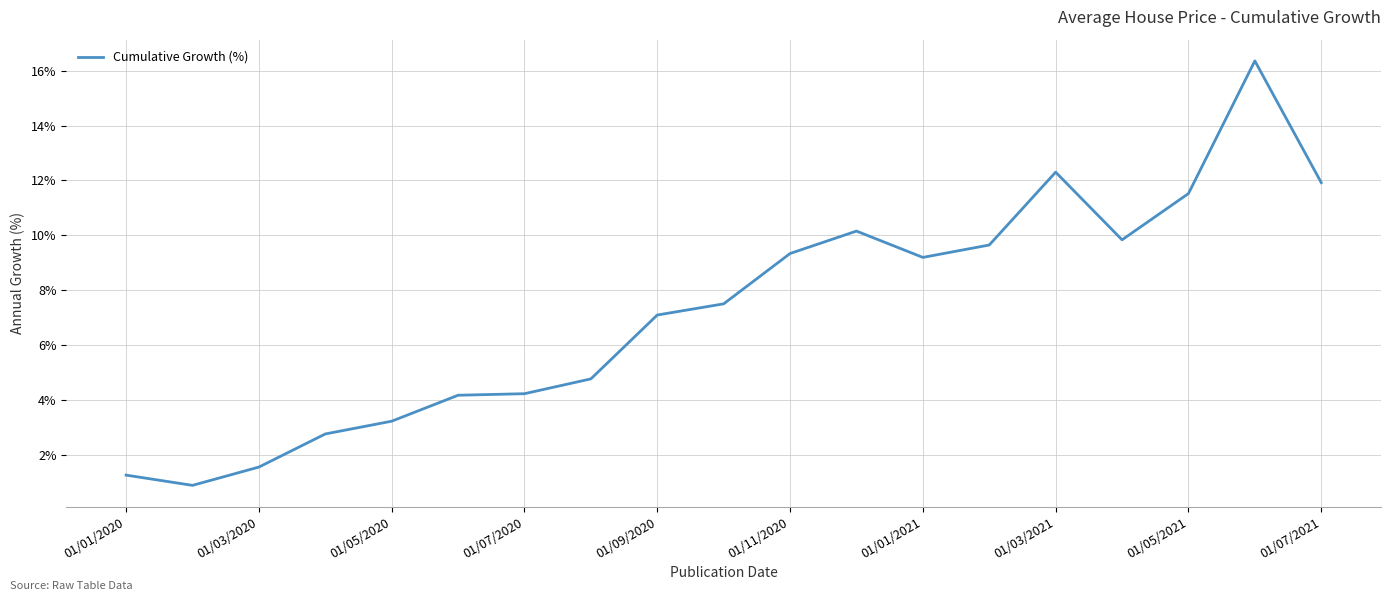

What is the greatest value displayed?

16.4